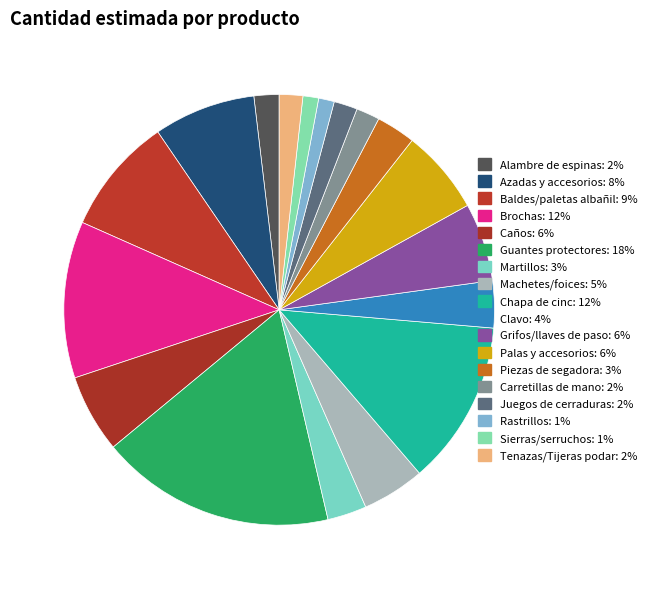

How many segments does this pie chart have?

18